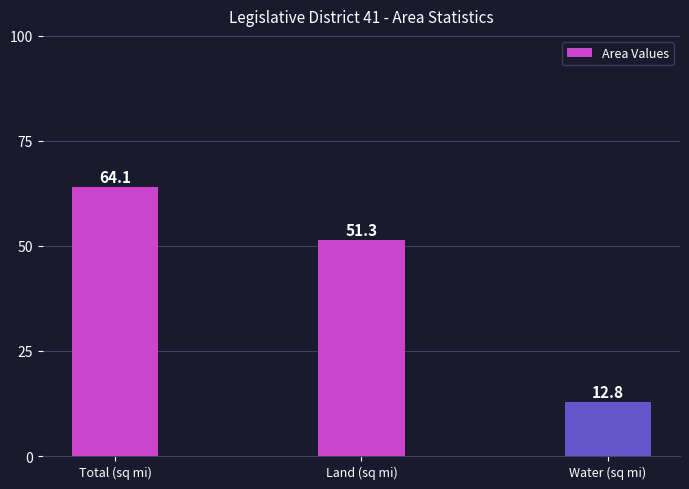

How many series are shown in this chart?

1